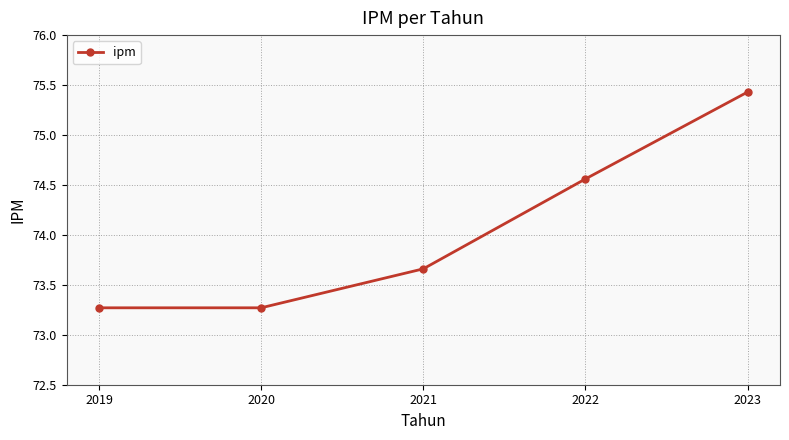

Approximately how many times larger is the value at 2021 compared to 2023?

1.0